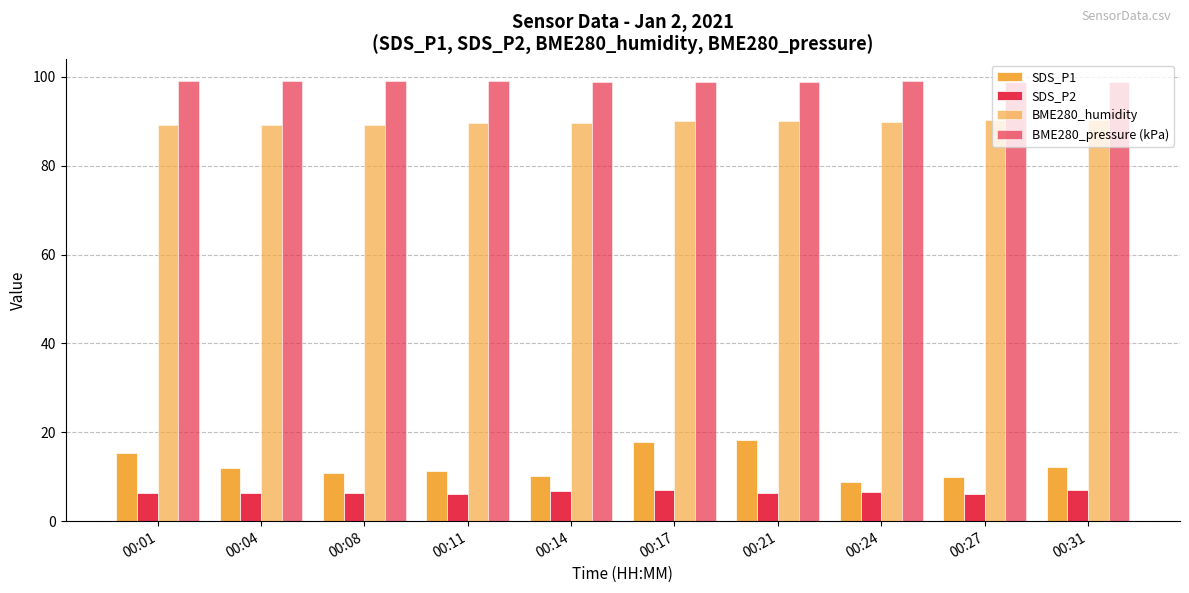

True or false: SDS_P2 has a value of 6.6 at 00:24.

True